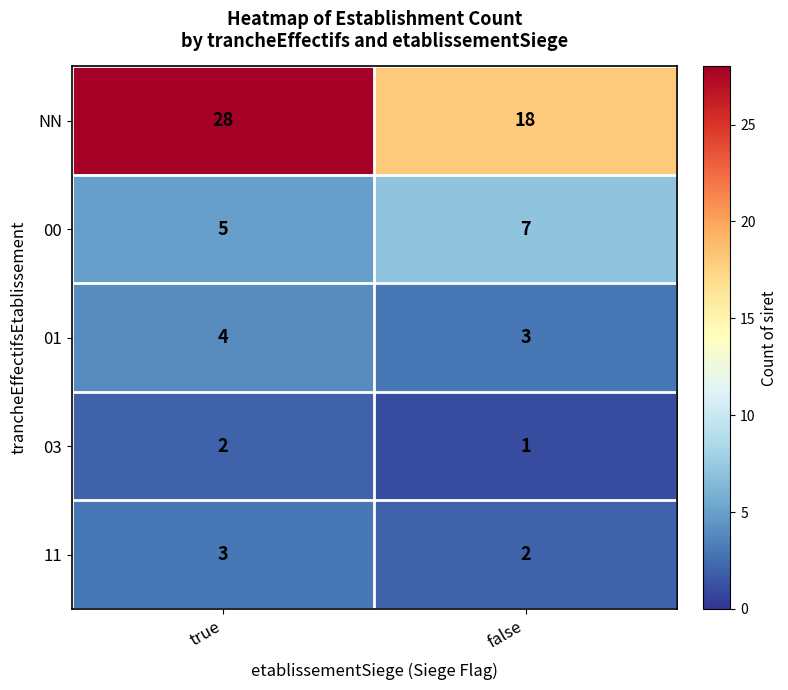

Rank the series by their maximum value, from highest to lowest.

NN, 00, 01, 11, 03